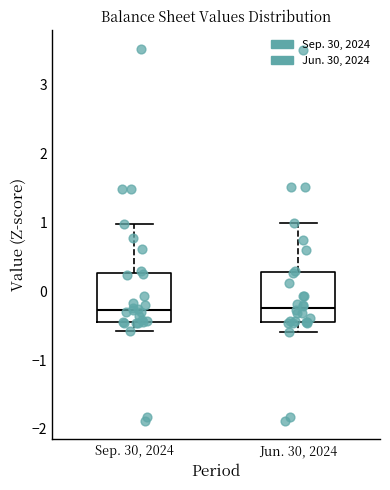

Reading left to right, transcribe this box plot: for each box, give where its median line is, the range the box spans, and where its two whiskers end, as read against the y-axis. The values are not printed on the chart, so give them approximately, as read against the axis.

Sep. 30, 2024: median -0.3, box -0.4 to 0.3, whiskers -0.6 to 1.0
Jun. 30, 2024: median -0.2, box -0.4 to 0.3, whiskers -0.6 to 1.0